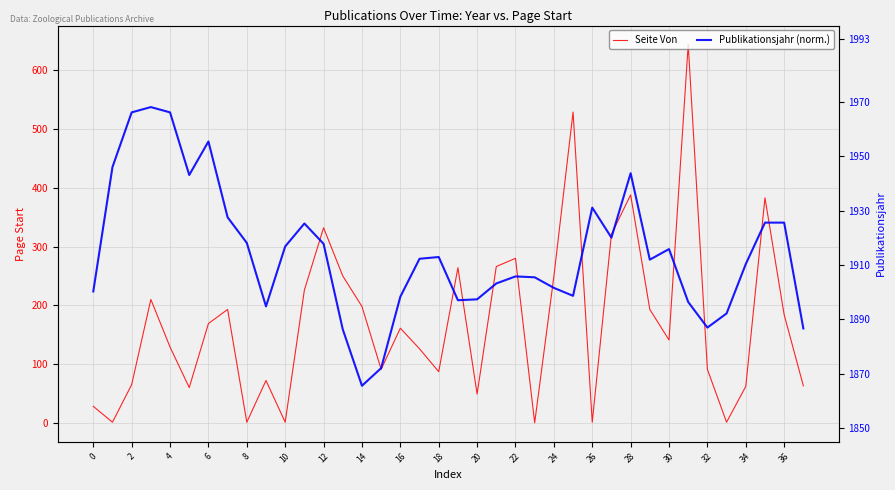

How many series are shown in this chart?

2